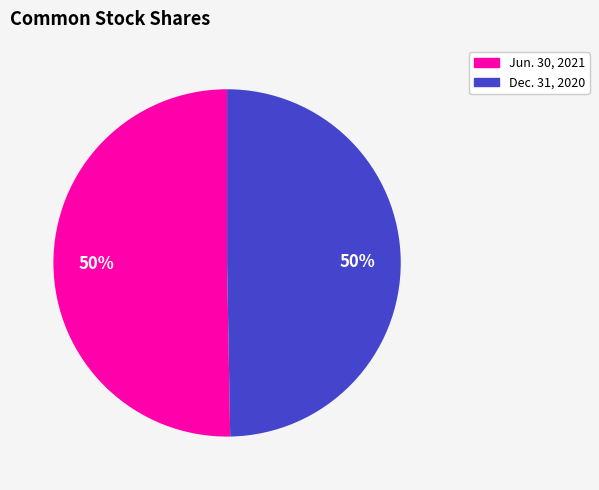

To the nearest percent, what percentage of the pie is Dec. 31, 2020?

50%